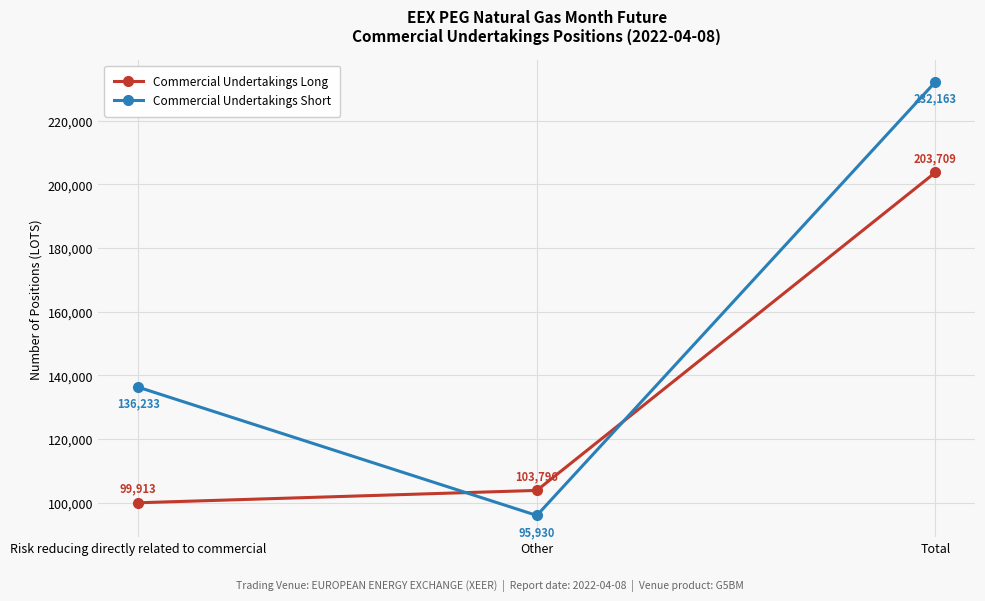

How many data points in Commercial Undertakings Long are less than 103796?

1